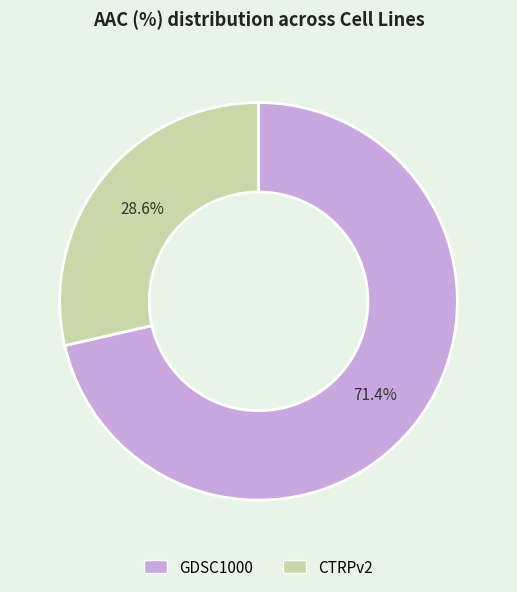

What percentage do CTRPv2 and GDSC1000 together represent?

100.0%